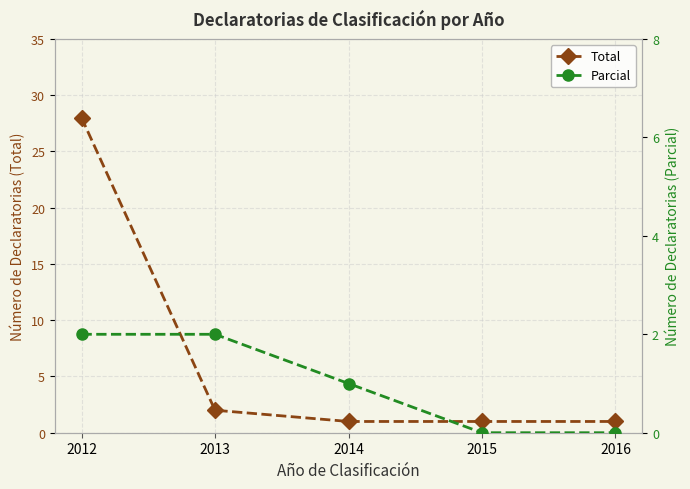

Count the number of data series in this chart.

2